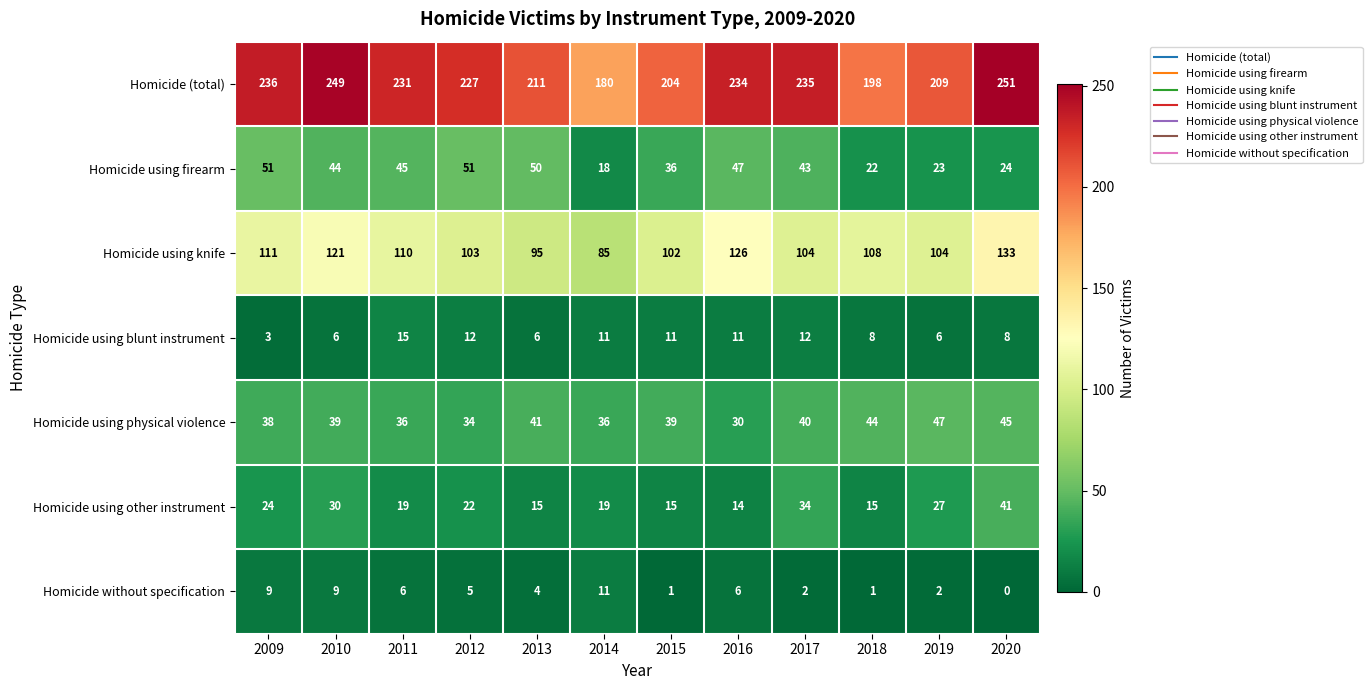

At which category does the chart reach its peak across all series?

2020